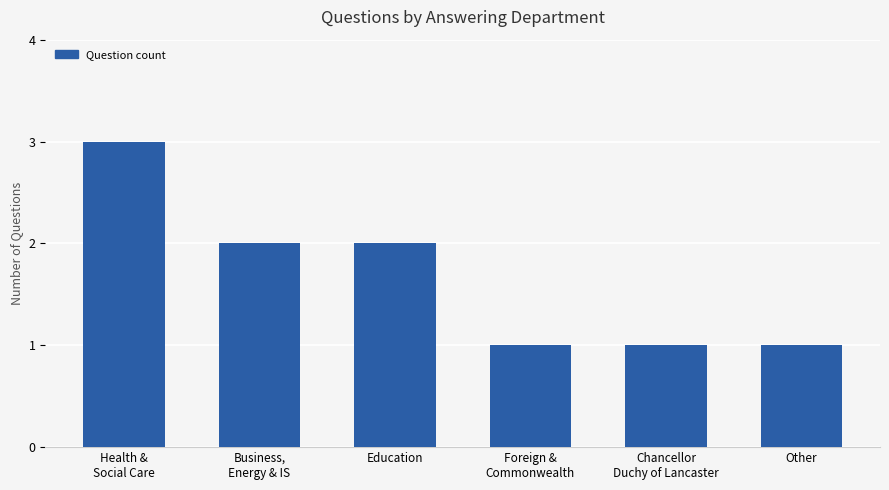

Reading left to right, transcribe all the data shown in this chart.

Health &
Social Care=3	Business,
Energy & IS=2	Education=2	Foreign &
Commonwealth=1	Chancellor
Duchy of Lancaster=1	Other=1